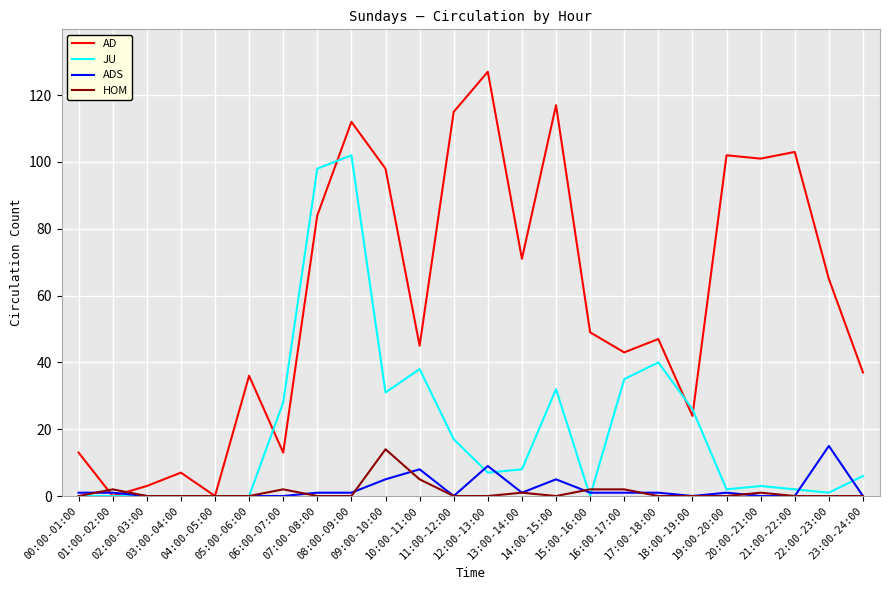

Is it true that ADS equals 2 at 10:00-11:00?

False